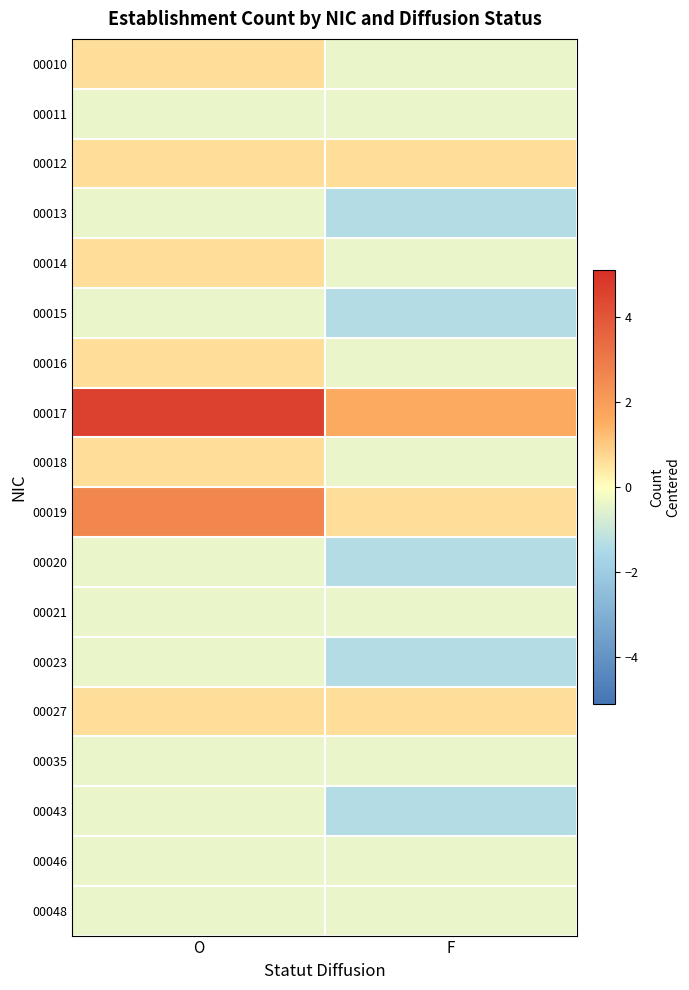

Reading right to left, what are all the values shown in this chart?

00010: F=-0.4	O=0.6
00011: F=-0.4	O=-0.4
00012: F=0.6	O=0.6
00013: F=-1.4	O=-0.4
00014: F=-0.4	O=0.6
00015: F=-1.4	O=-0.4
00016: F=-0.4	O=0.6
00017: F=1.6	O=4.6
00018: F=-0.4	O=0.6
00019: F=0.6	O=2.6
00020: F=-1.4	O=-0.4
00021: F=-0.4	O=-0.4
00023: F=-1.4	O=-0.4
00027: F=0.6	O=0.6
00035: F=-0.4	O=-0.4
00043: F=-1.4	O=-0.4
00046: F=-0.4	O=-0.4
00048: F=-0.4	O=-0.4